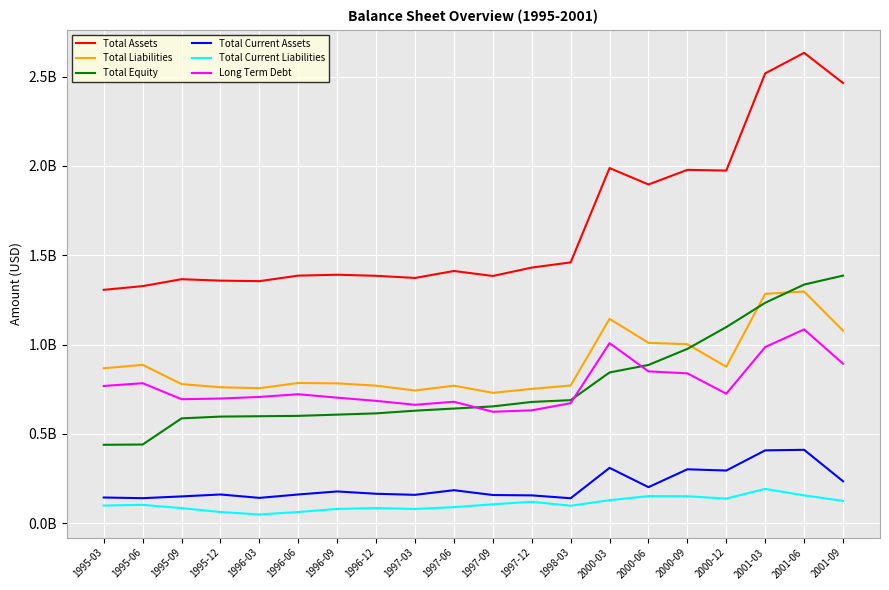

At which label does Long Term Debt reach its peak?

2001-06